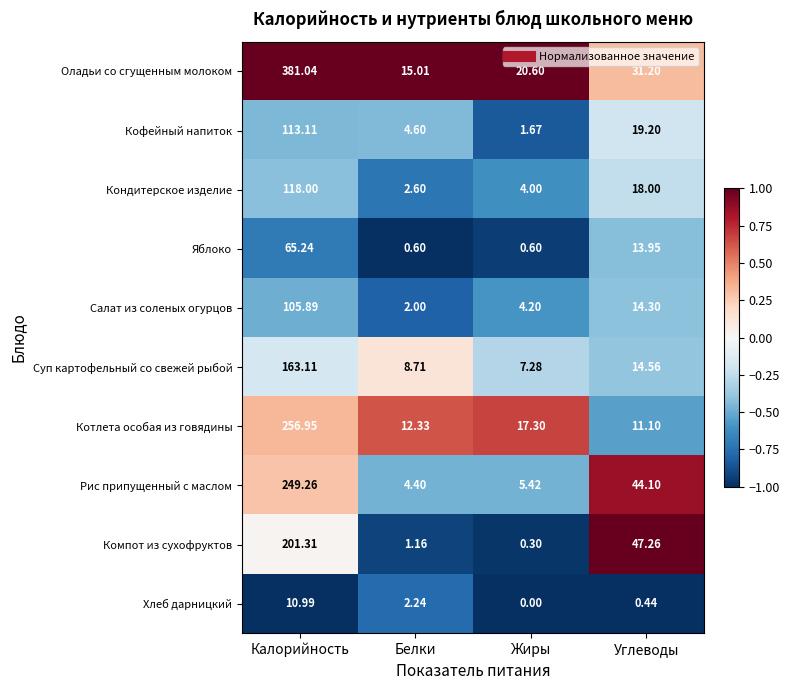

Where is Суп картофельный со свежей рыбой nearest to the value 85?

Углеводы